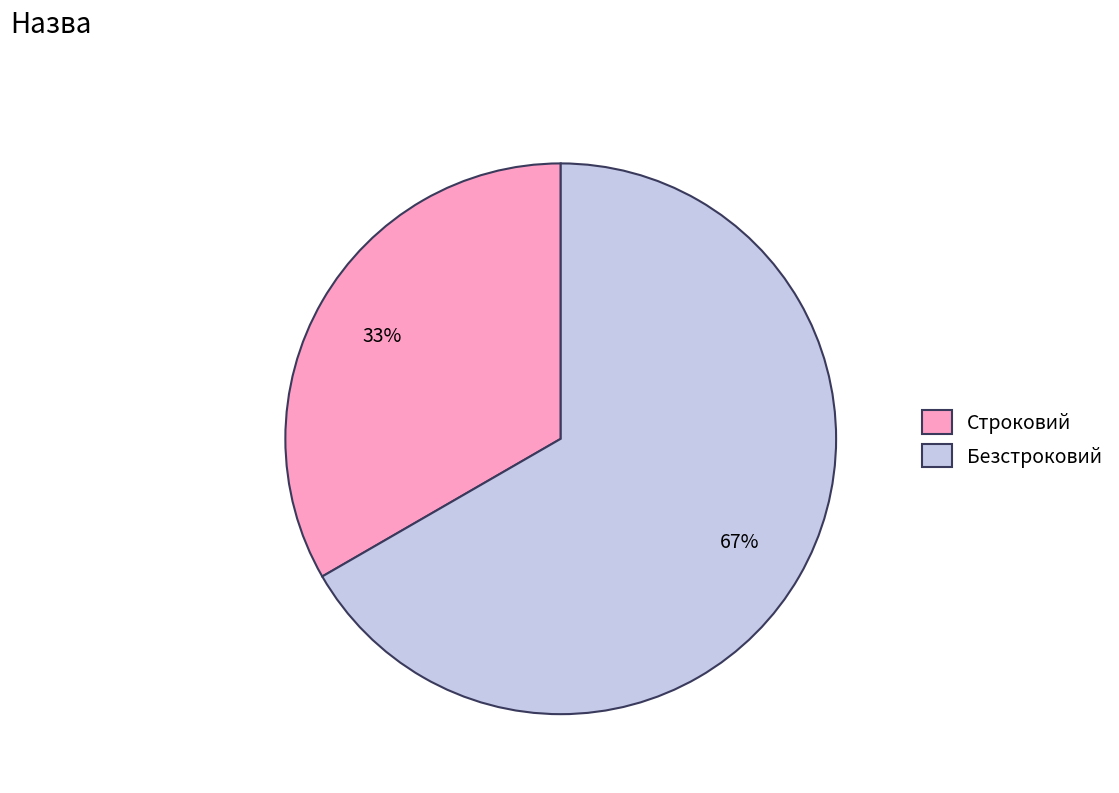

To the nearest percent, what is the average slice percentage?

50%